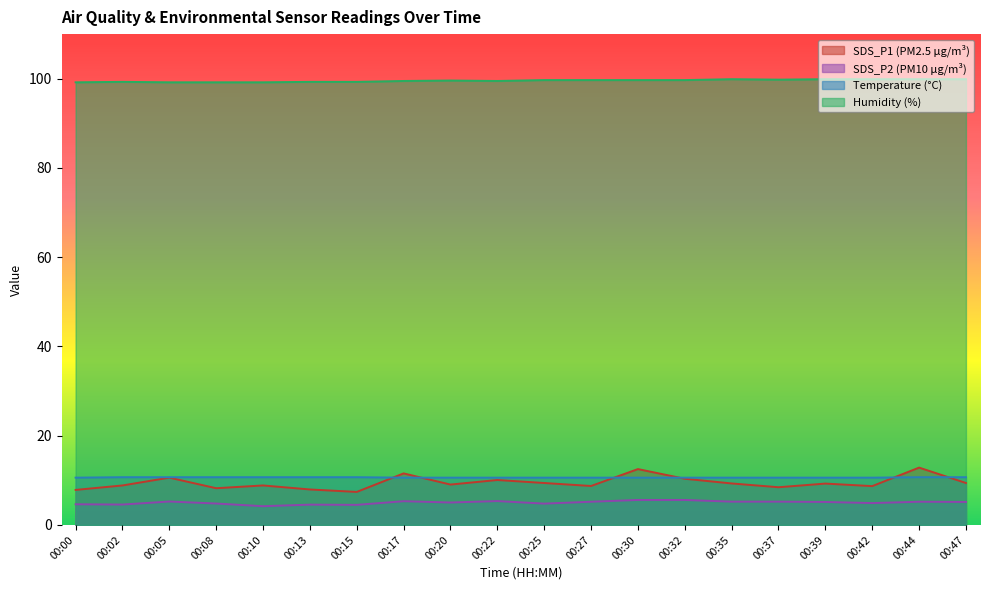

What is the smallest value displayed?

4.2